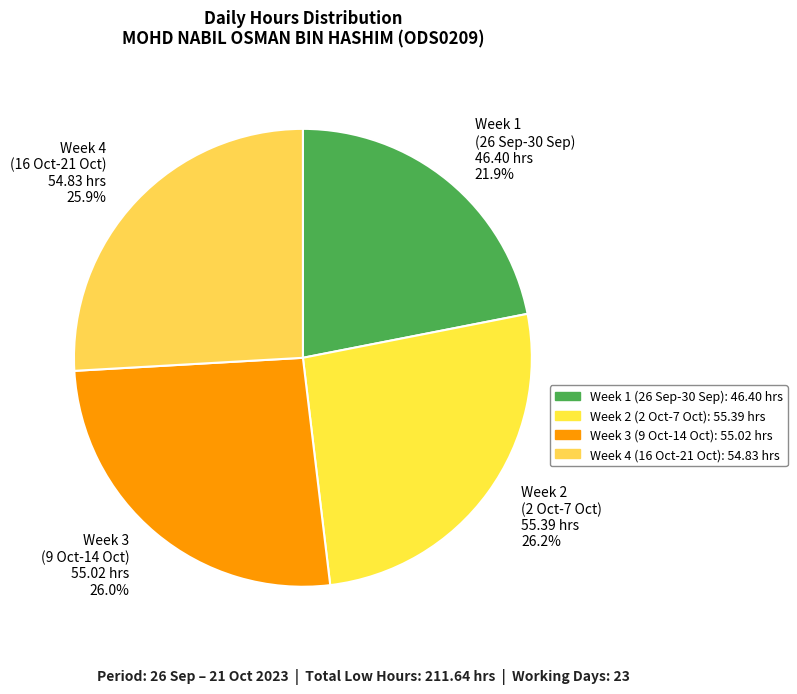

Which has a higher value, Week 3 (9 Oct-14 Oct) 55.02 hrs 26.0% or Week 1 (26 Sep-30 Sep) 46.40 hrs 21.9%?

Week 3 (9 Oct-14 Oct) 55.02 hrs 26.0%